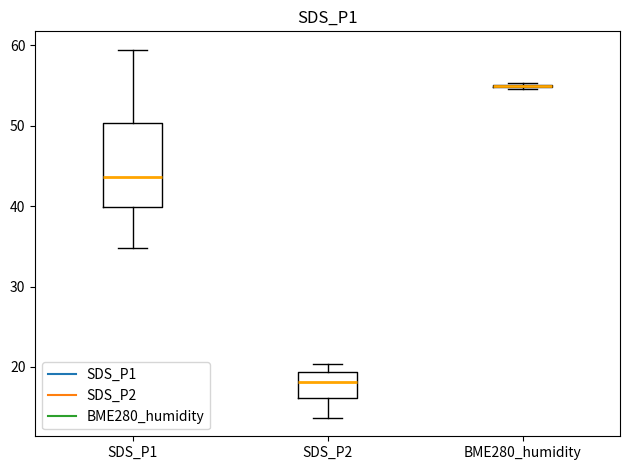

Reading left to right, read every box against the y-axis: the position of its median line, the range the box covers, and the ends of its whiskers. The values are not printed on the chart, so give them approximately, as read against the axis.

SDS_P1: median 44, box 40 to 50, whiskers 35 to 59
SDS_P2: median 18, box 16 to 19, whiskers 14 to 20
BME280_humidity: box collapsed to a line at 55, whiskers 55 to 55